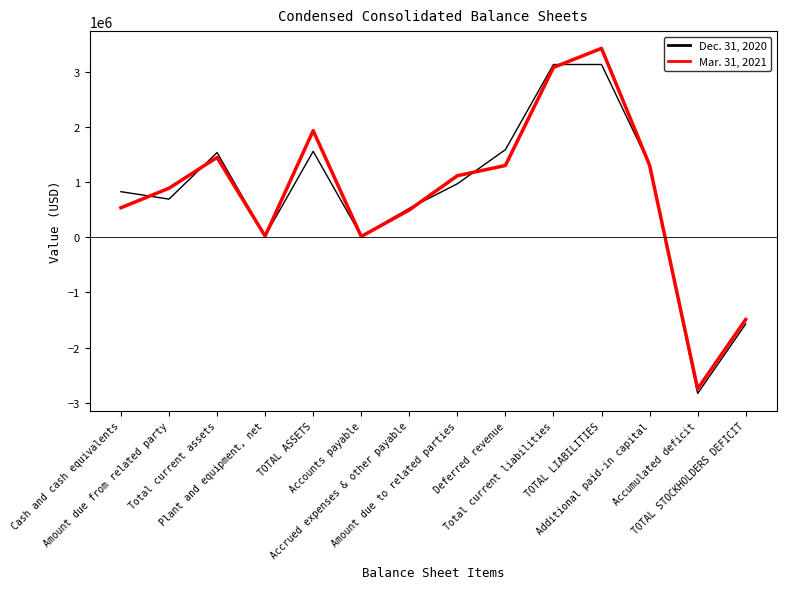

Rank the series by their maximum value, from lowest to highest.

Dec. 31, 2020, Mar. 31, 2021